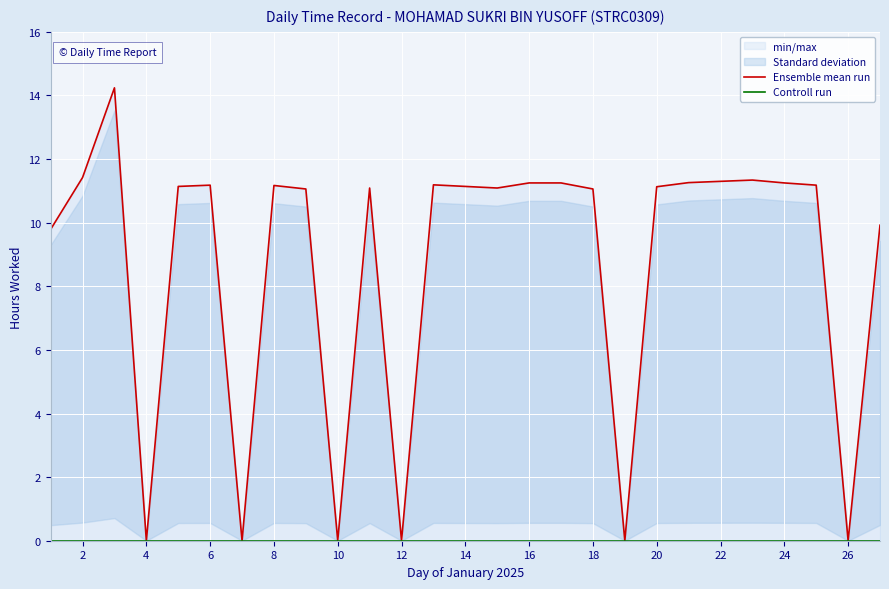

True or false: Ensemble mean run and Controll run cross at least once.

False